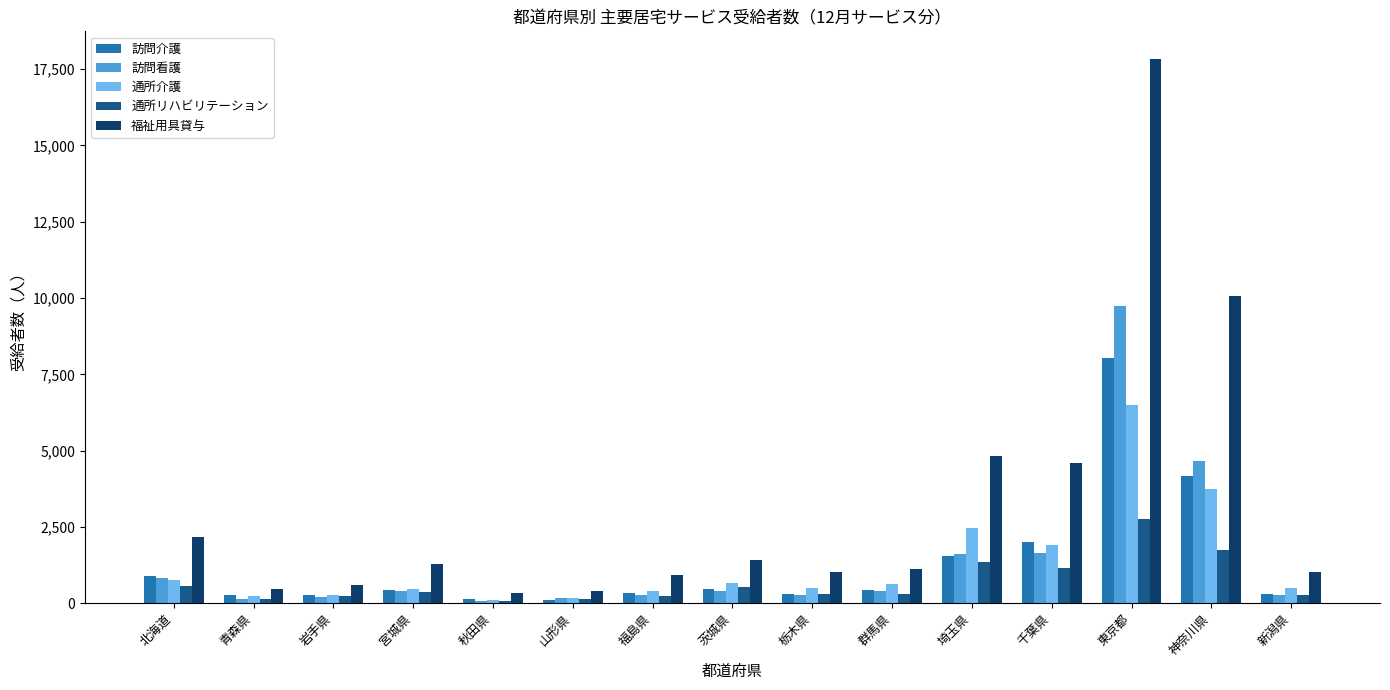

What is the greatest value displayed?

17849